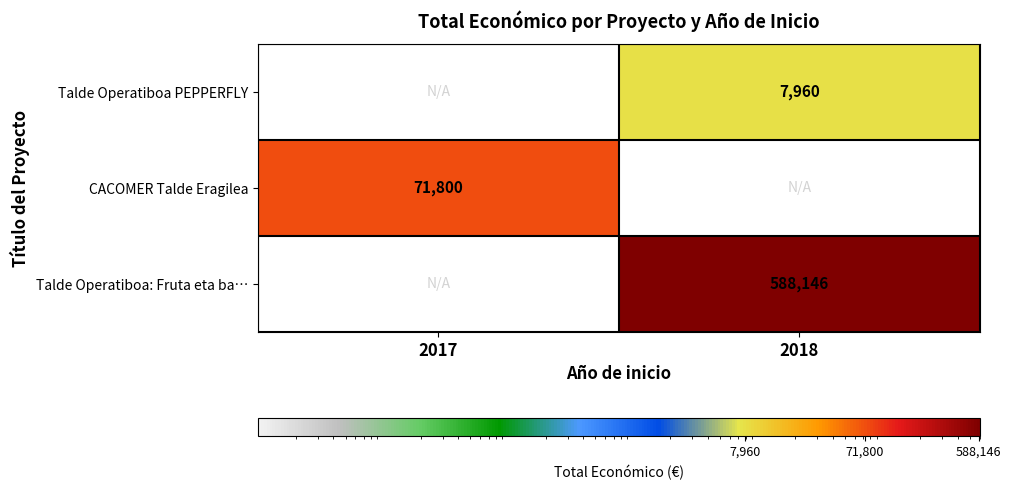

How many categories are shown in the chart?

2